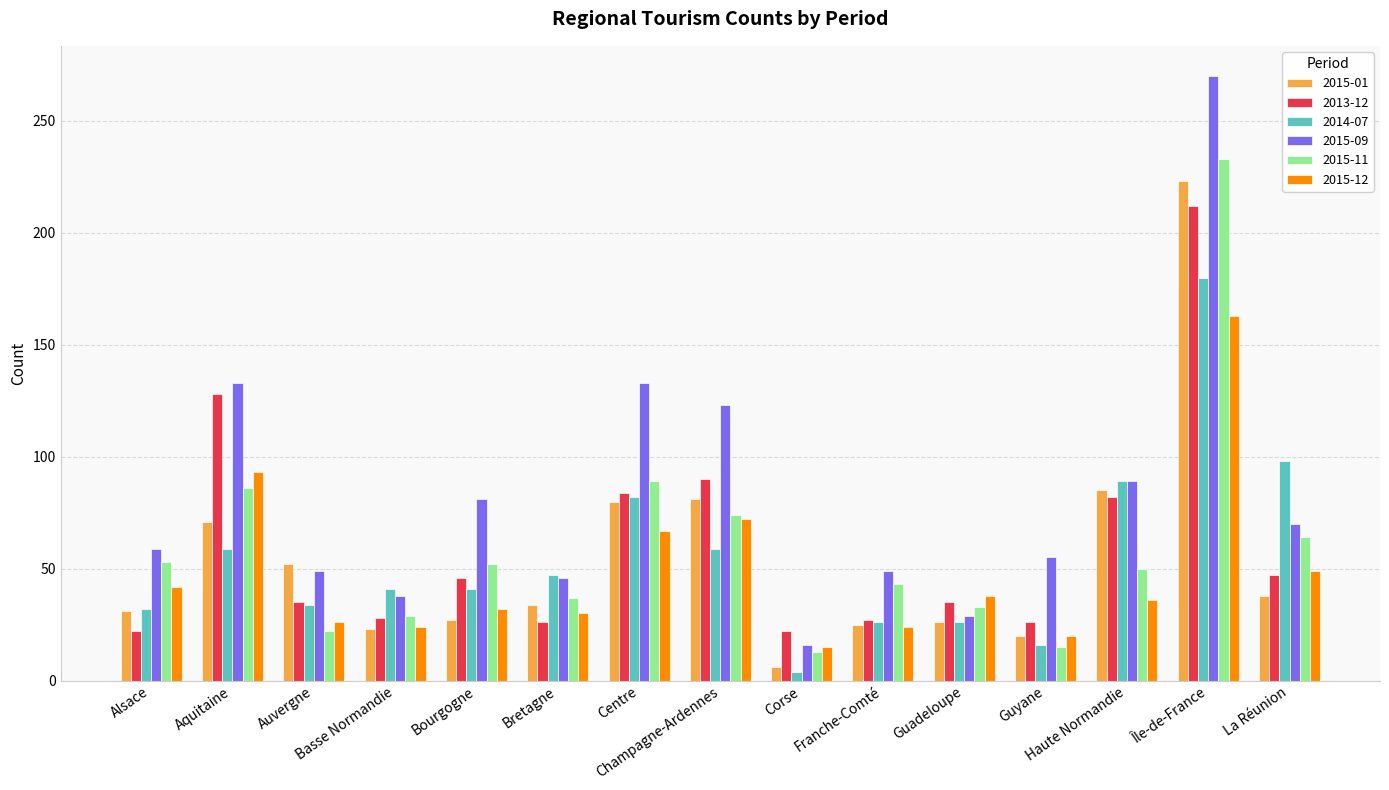

Which series has the largest range (max minus min)?

2015-09